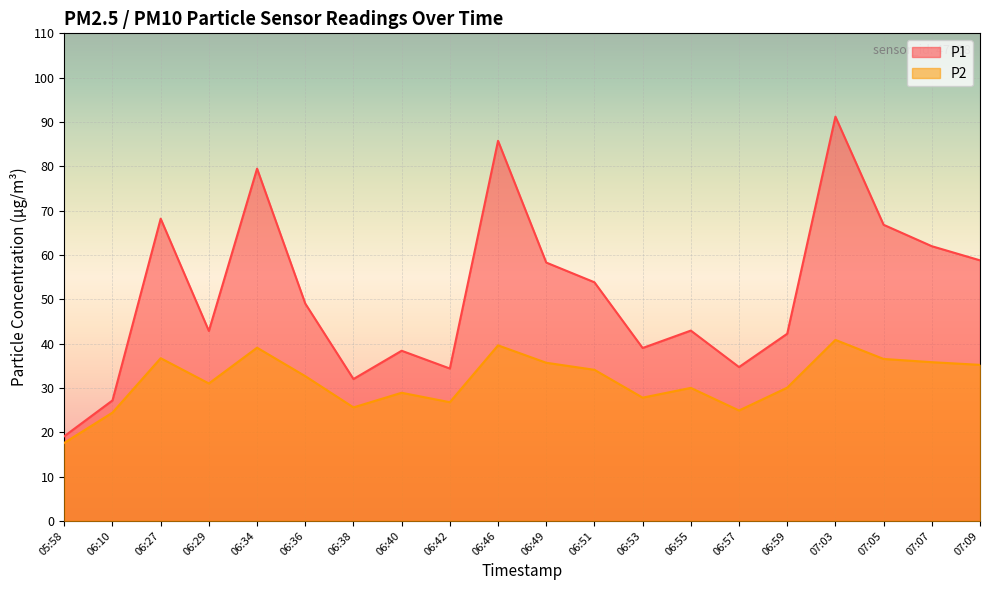

At how many categories does at least one series exceed 59?

6